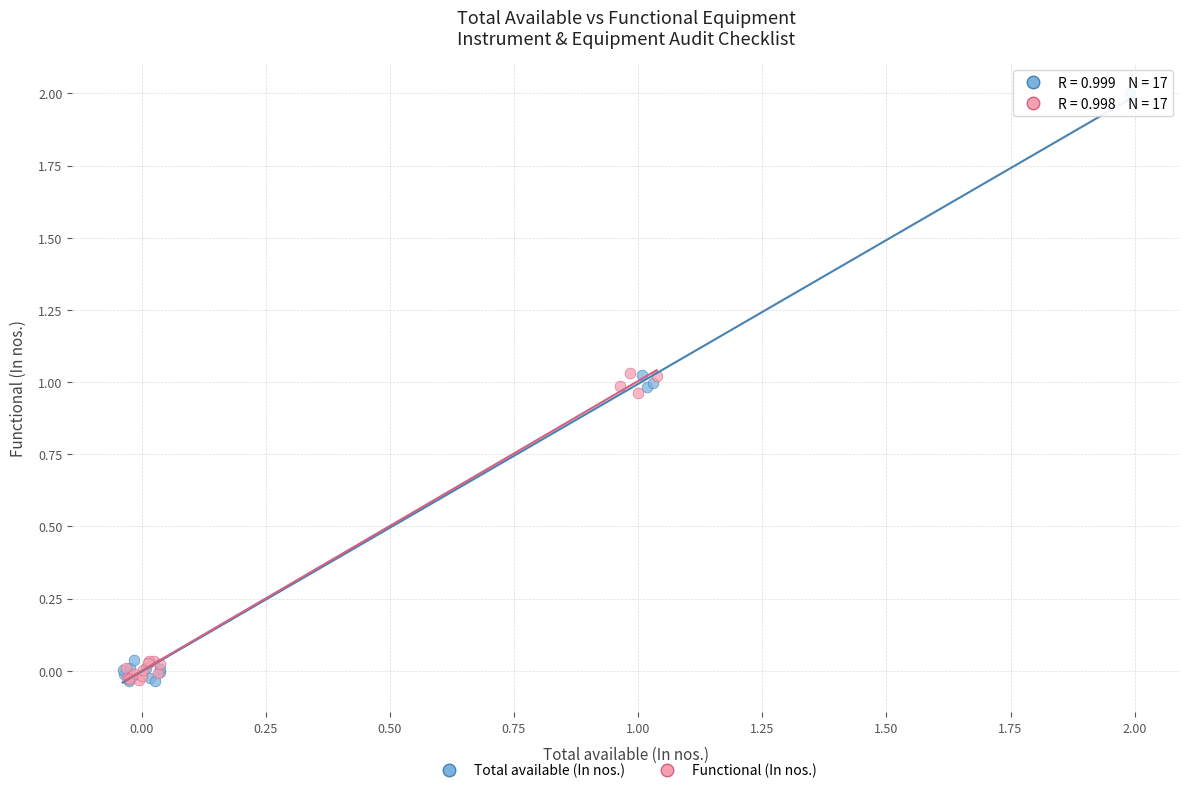

What are all the series names shown in the legend?

Total available (In nos.), Functional (In nos.)